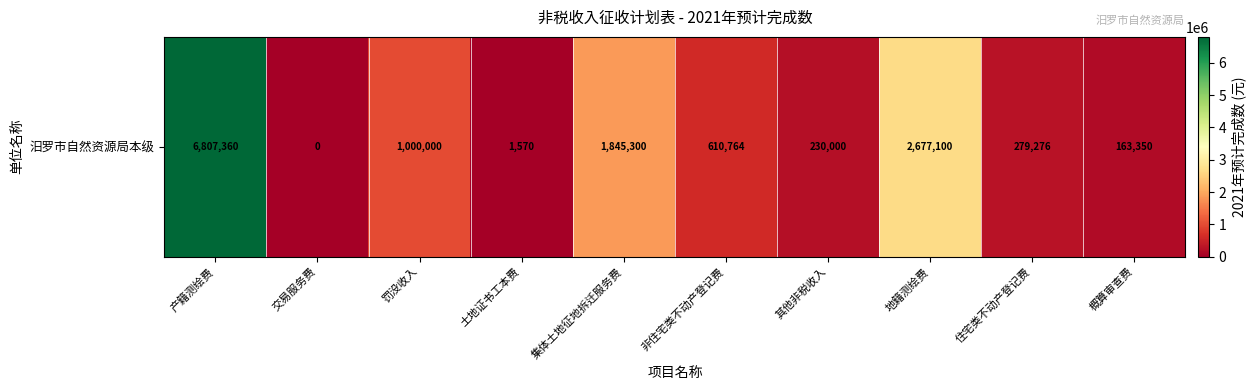

The value at 其他非税收入 is 124252. True or false?

False